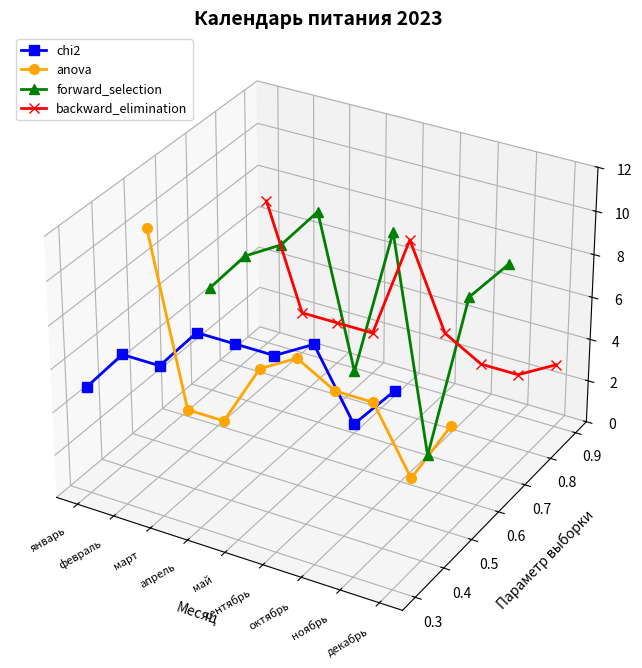

The backward_elimination series shows -0.0 at сентябрь. True or false?

False